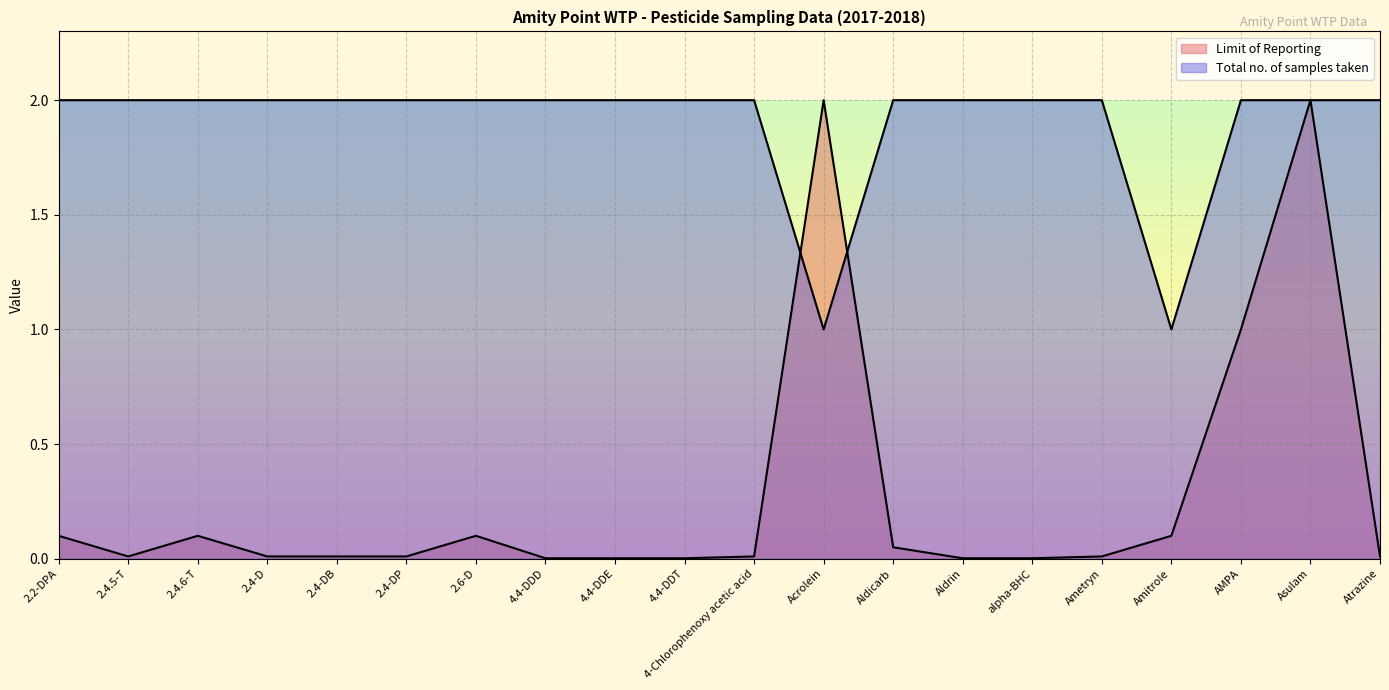

What is the sum of all Total no. of samples taken values?

38.0